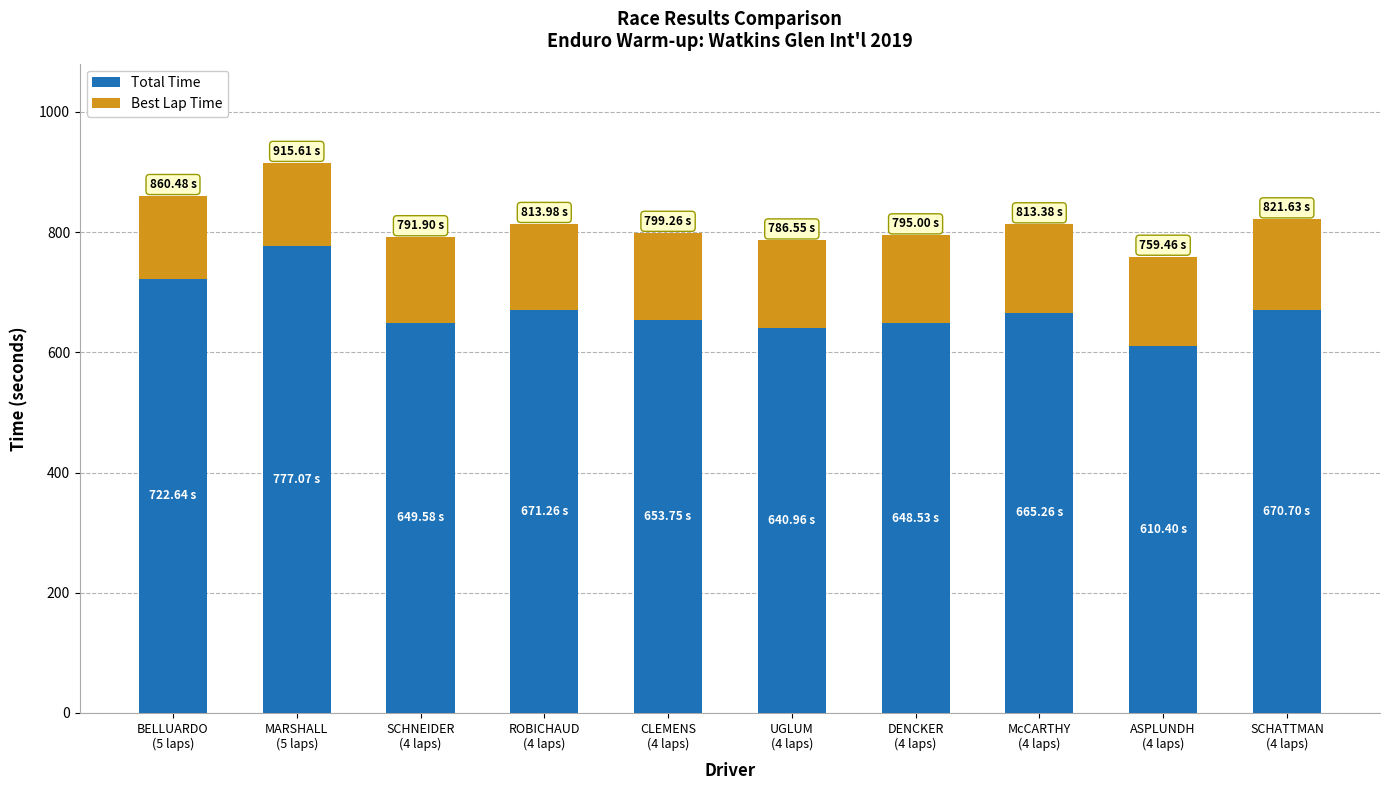

What is the difference between the Total Time values at McCARTHY
(4 laps) and UGLUM
(4 laps)?

24.3